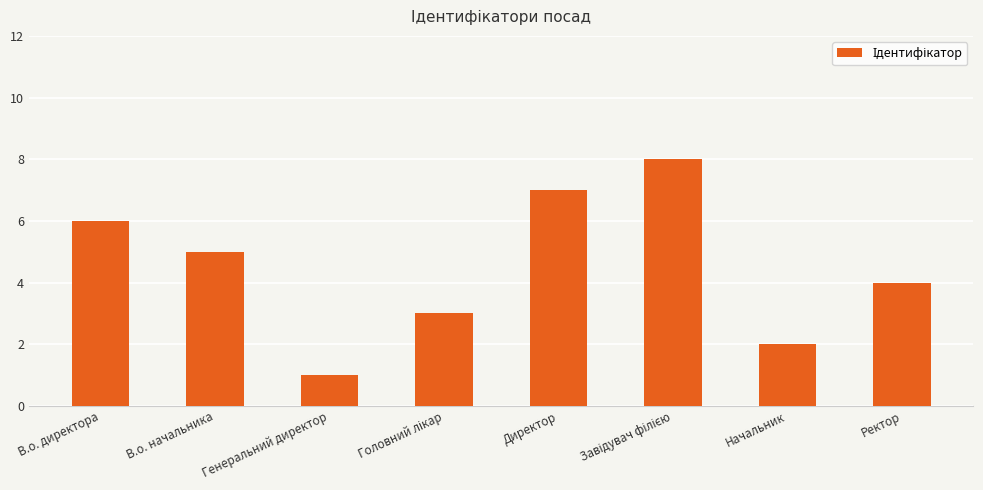

Does the chart contain stacked bars?

No